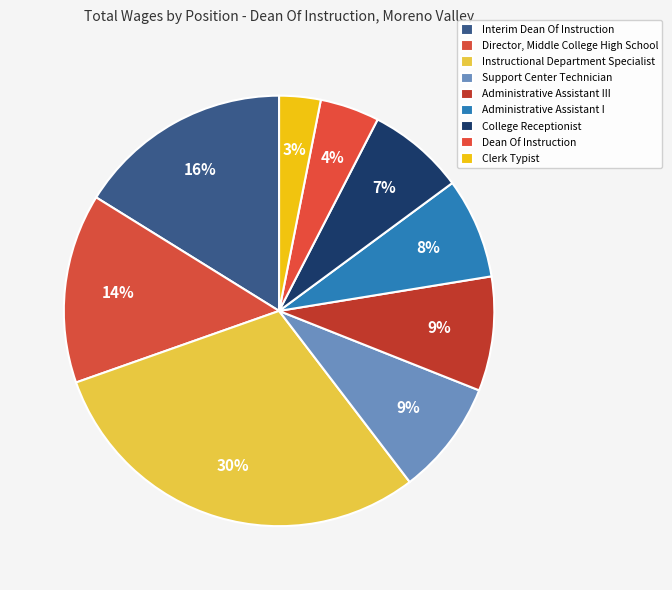

Is Administrative Assistant I the majority of the pie?

No